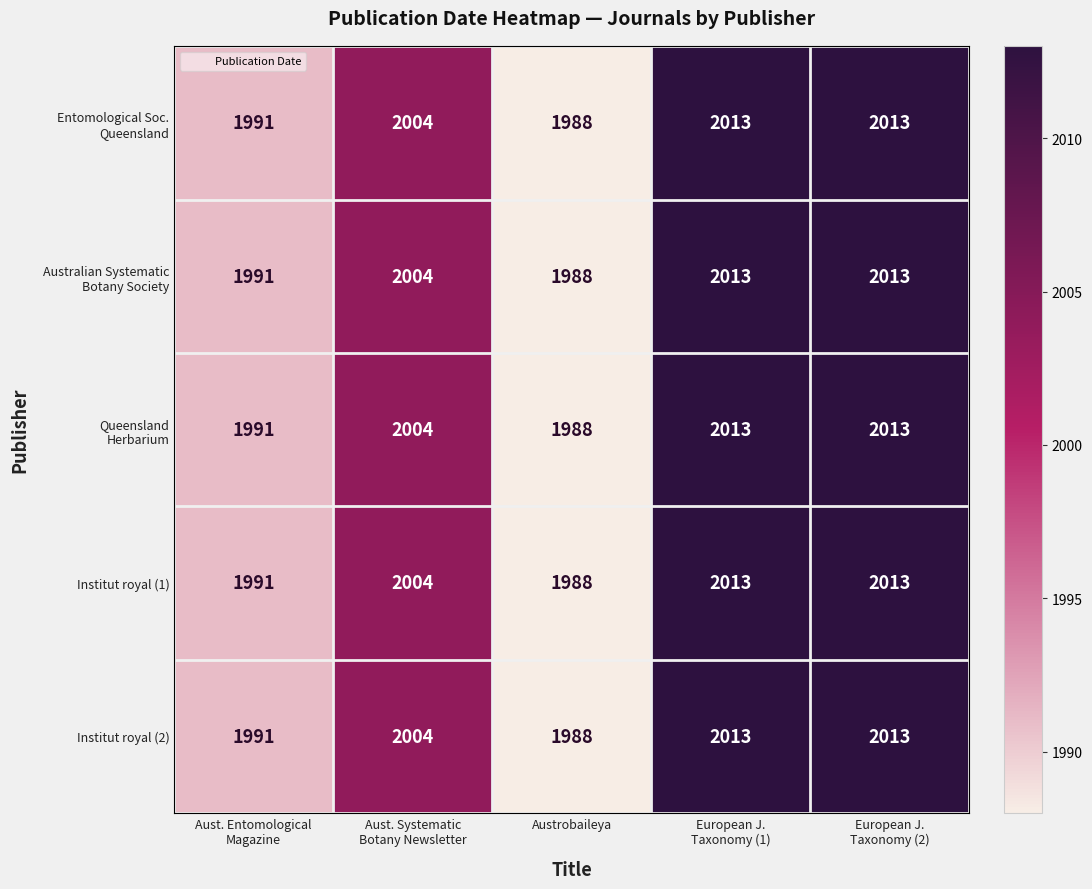

How many distinct data groups are displayed?

5